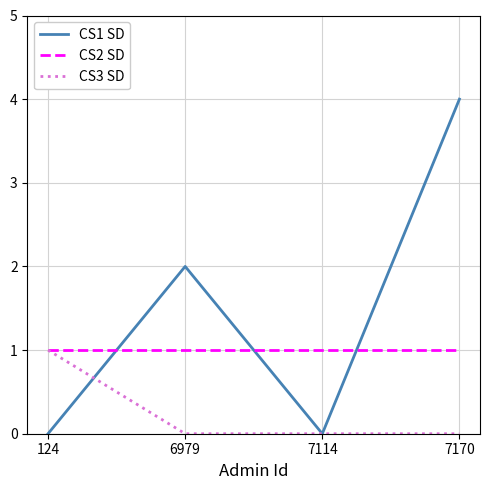

How many categories are shown in the chart?

4